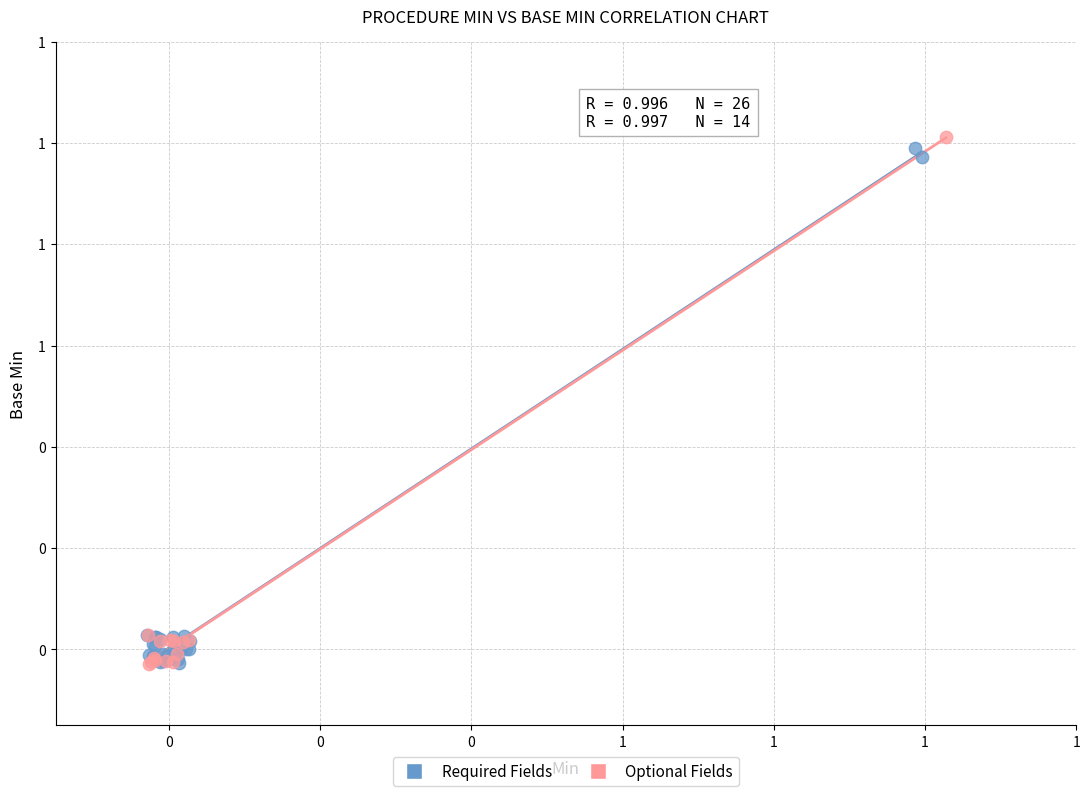

What are all the series names shown in the legend?

Required Fields, Optional Fields